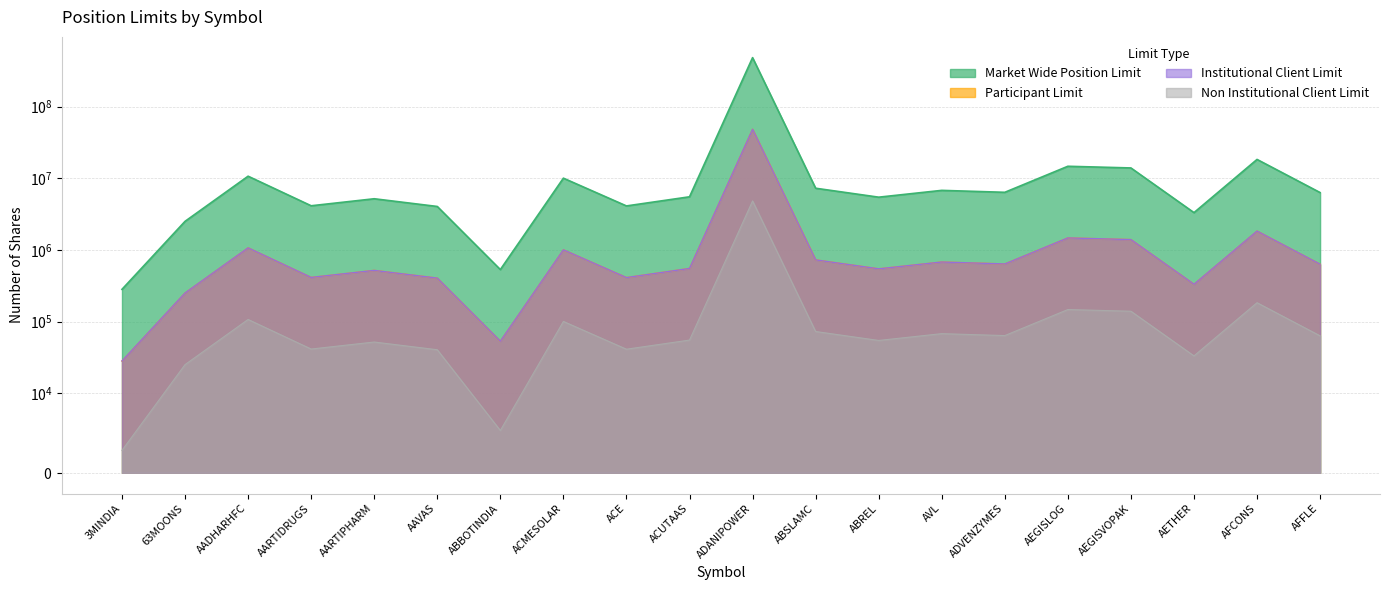

What is the sum of the Institutional Client Limit values at AVL and ACE?

1088908